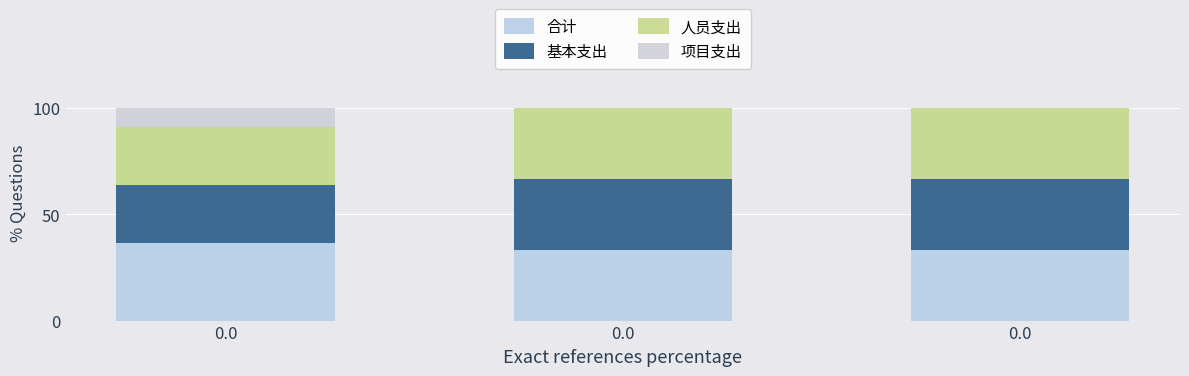

Which series has the largest total across all categories?

合计